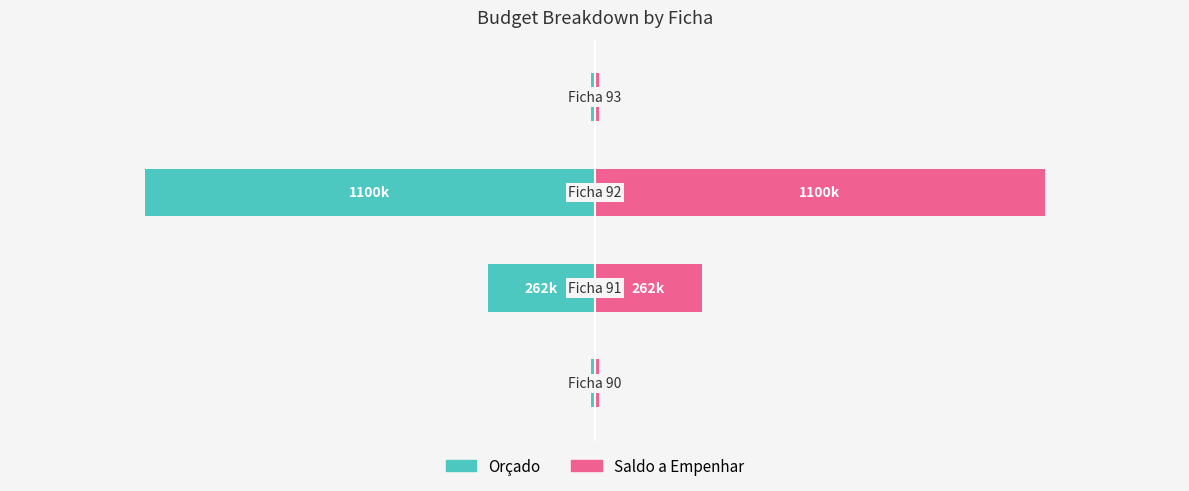

What is the difference between the Saldo a Empenhar values at 2 and 0?

1090.0